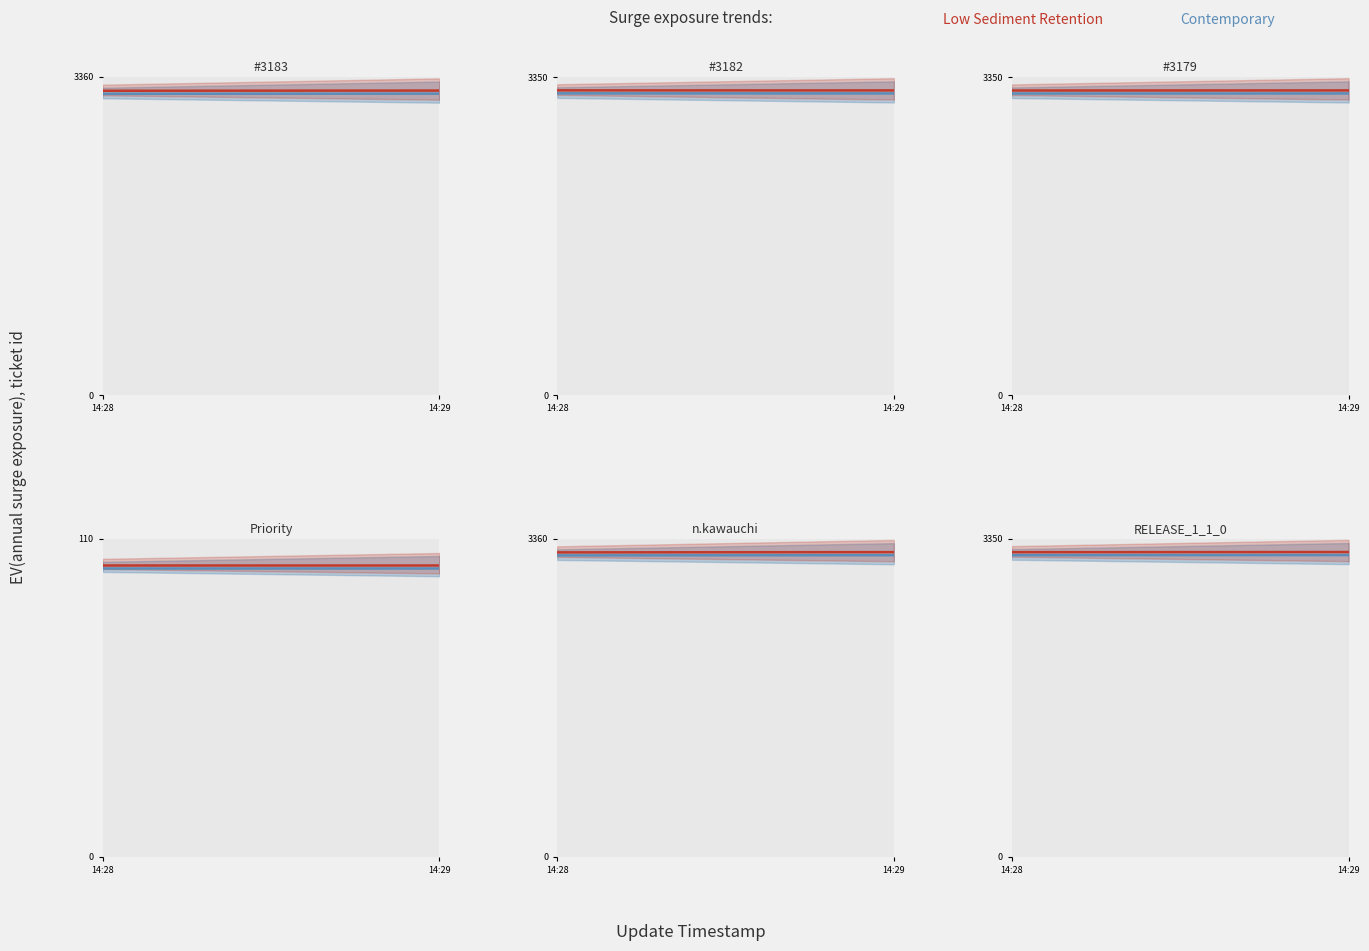

Where is priority nearest to the value 100?

2015/06/05 14:28